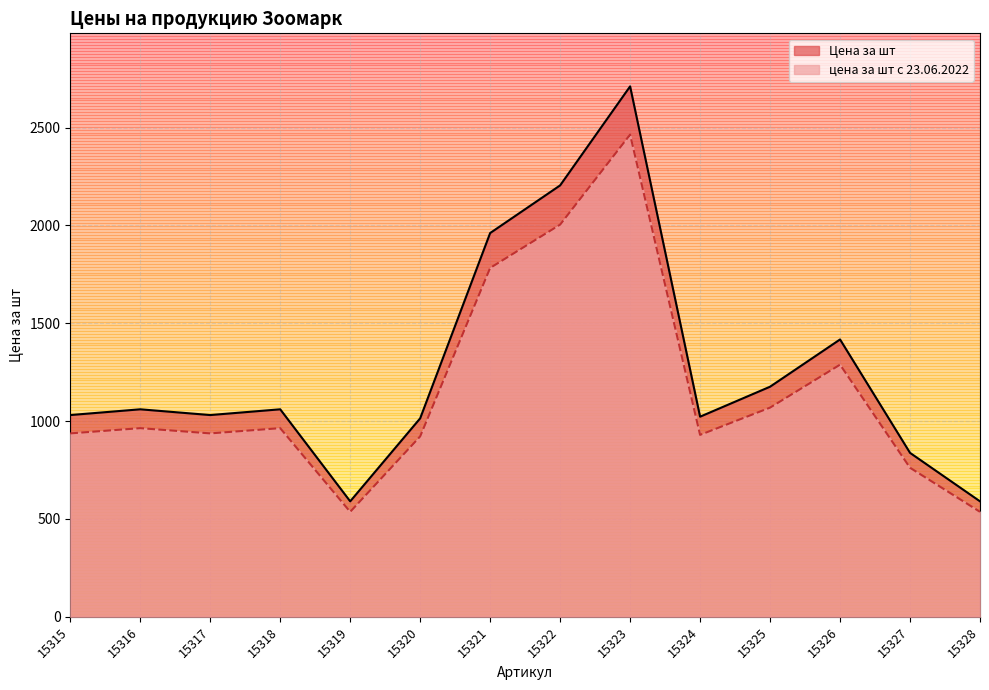

Reading right to left, extract all data points from this chart.

Цена за шт: 15328=590.1	15327=837.9	15326=1417.5	15325=1176.0	15324=1022.7	15323=2711.1	15322=2205.0	15321=1961.4	15320=1014.3	15319=590.1	15318=1060.5	15317=1031.1	15316=1060.5	15315=1031.1
цена за шт с 23.06.2022: 15328=536.5	15327=761.7	15326=1288.6	15325=1069.1	15324=929.7	15323=2464.6	15322=2004.5	15321=1783.1	15320=922.1	15319=536.5	15318=964.1	15317=937.4	15316=964.1	15315=937.4